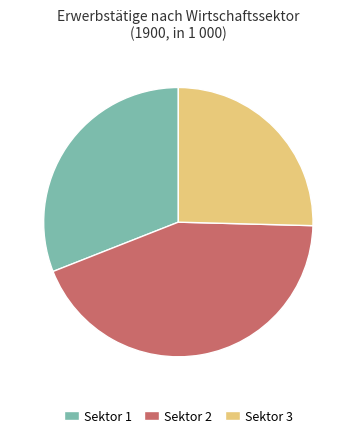

Which category has the smallest portion of the pie?

Sektor 3